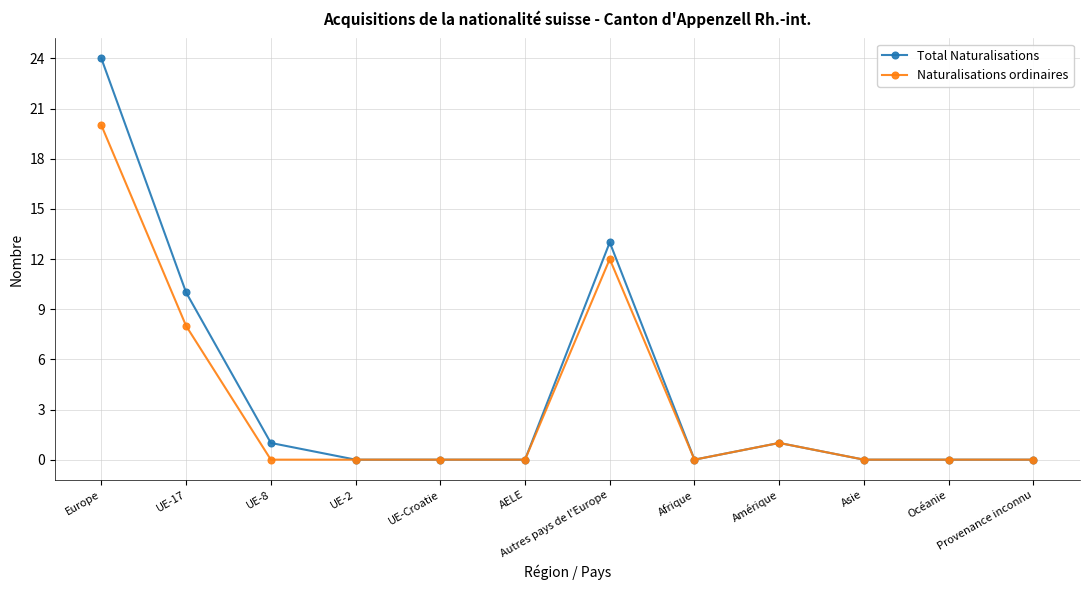

Reading right to left, extract all data points from this chart.

Total Naturalisations: Provenance inconnu=0	Océanie=0	Asie=0	Amérique=1	Afrique=0	Autres pays de l'Europe=13	AELE=0	UE-Croatie=0	UE-2=0	UE-8=1	UE-17=10	Europe=24
Naturalisations ordinaires: Provenance inconnu=0	Océanie=0	Asie=0	Amérique=1	Afrique=0	Autres pays de l'Europe=12	AELE=0	UE-Croatie=0	UE-2=0	UE-8=0	UE-17=8	Europe=20